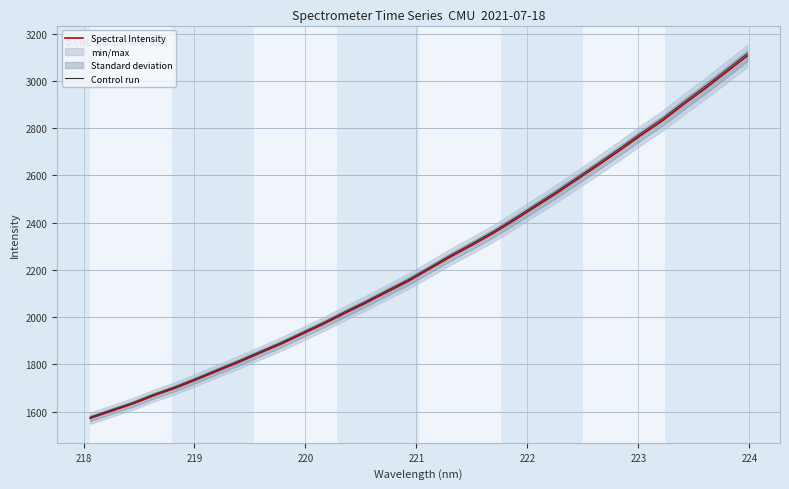

Reading left to right, list all the values displayed in this chart.

Spectral Intensity: 1571.5	1602.2	1632.3	1667.7	1699.2	1734.9	1771.9	1808.7	1847.7	1886.1	1928.2	1970.4	2015.7	2059.5	2106.0	2151.7	2203.2	2255.2	2303.8	2354.1	2409.4	2466.7	2523.9	2584.2	2644.6	2706.5	2770.2	2831.0	2900.1	2966.0	3035.4	3105.3
Control run: 1576.3	1607.0	1637.2	1672.7	1704.3	1740.1	1777.3	1814.1	1853.3	1891.7	1934.0	1976.3	2021.8	2065.7	2112.3	2158.1	2209.8	2262.0	2310.7	2361.2	2416.6	2474.1	2531.5	2591.9	2652.6	2714.6	2778.5	2839.5	2908.8	2974.9	3044.5	3114.6